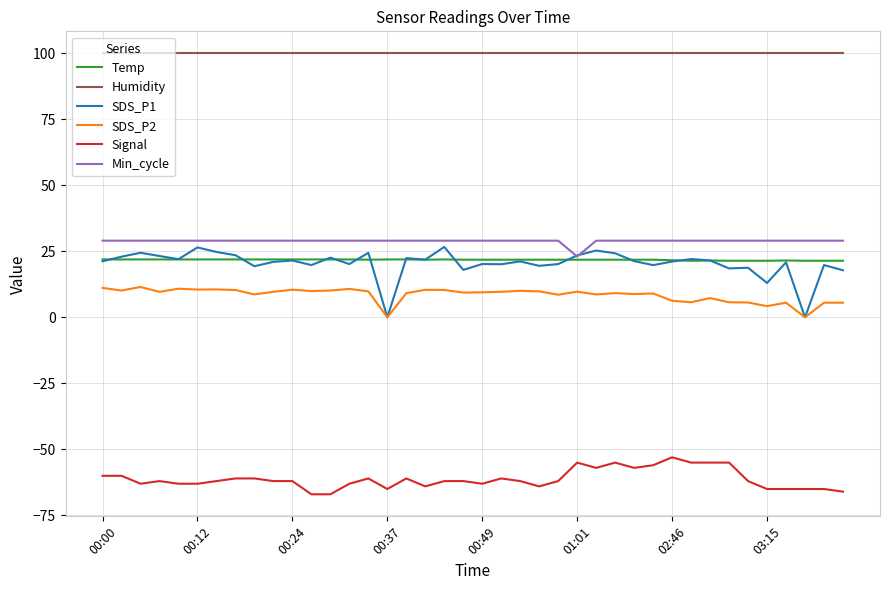

Which series has the largest range (max minus min)?

SDS_P1